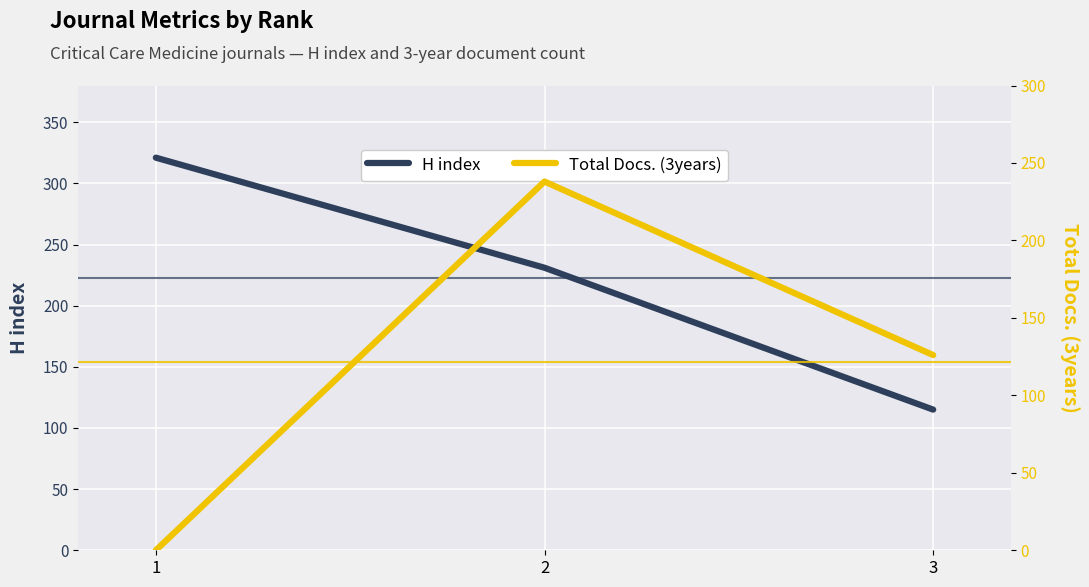

How many lines are shown in the chart?

2